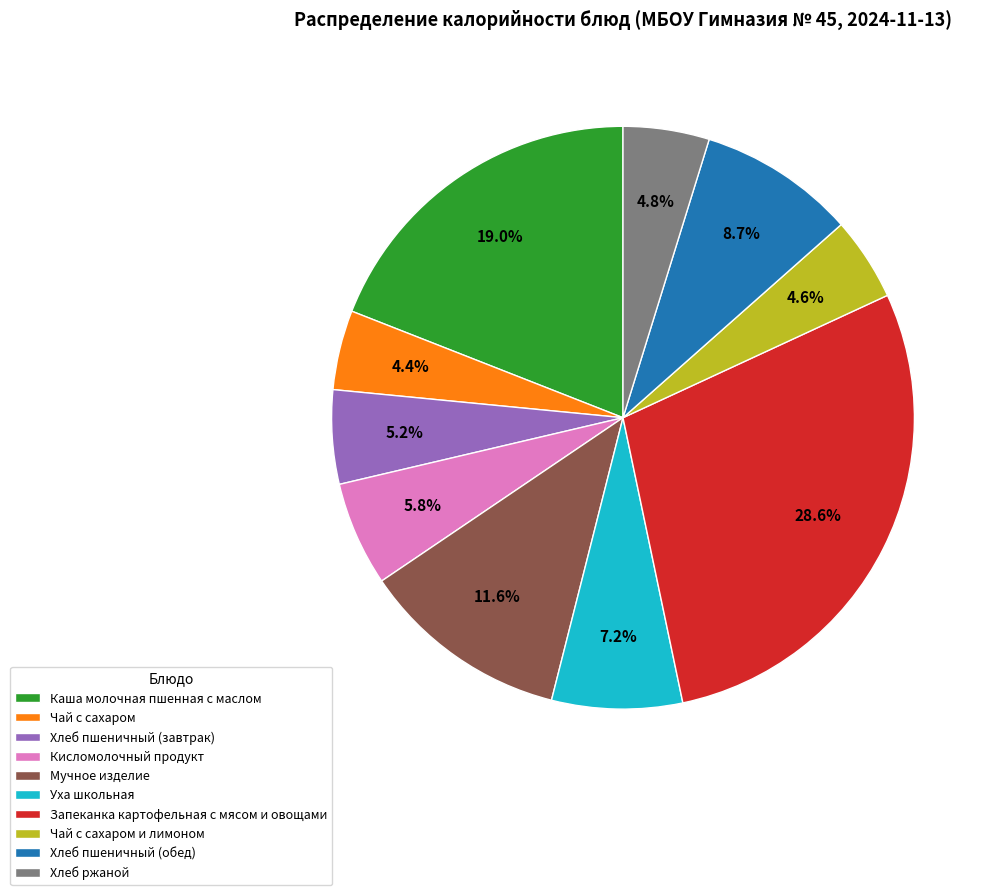

The Хлеб пшеничный (обед) slice represents 15% of the pie. True or false?

False